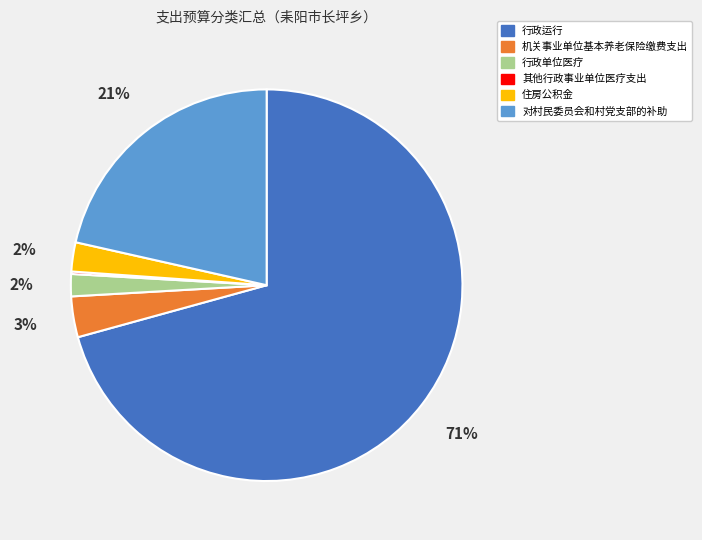

Is the sum of 住房公积金 and 机关事业单位基本养老保险缴费支出 greater than half?

No